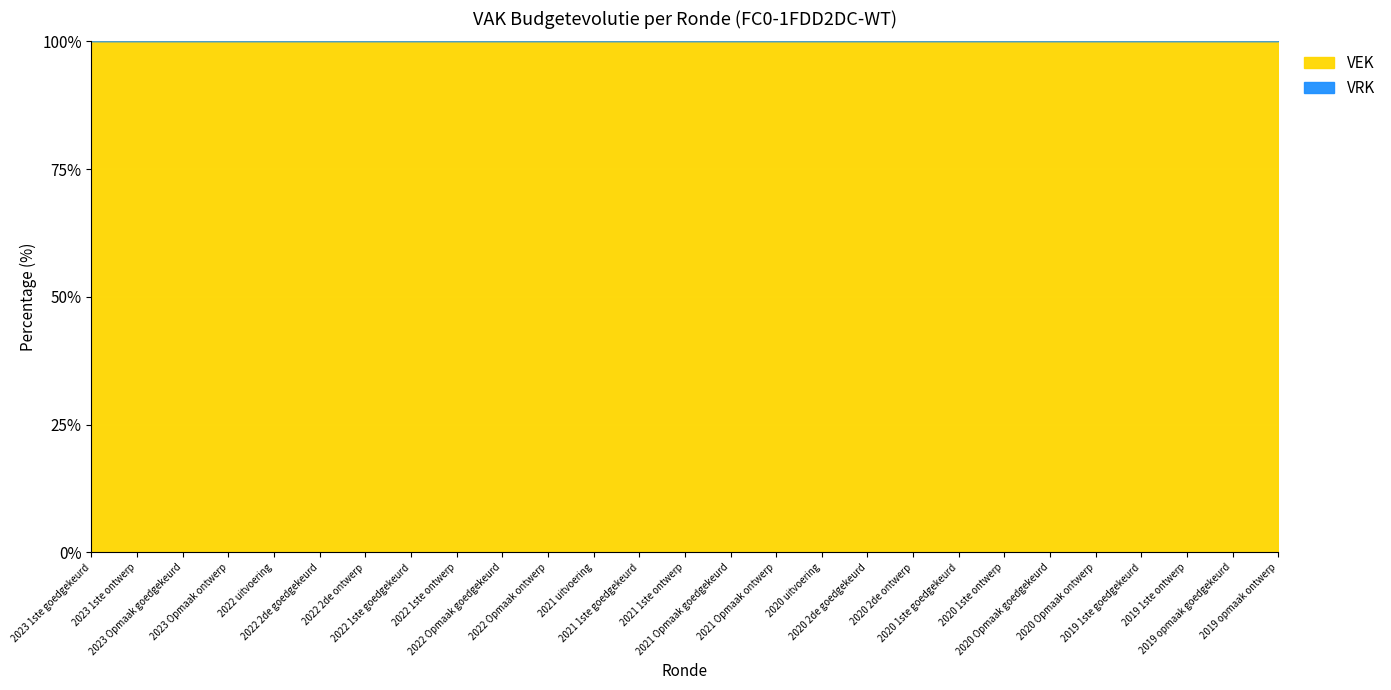

Reading left to right, extract all data points from this chart.

VEK: 2023 1ste goedgekeurd=49777	2023 1ste ontwerp=49777	2023 Opmaak goedgekeurd=52899	2023 Opmaak ontwerp=52899	2022 uitvoering=54442	2022 2de goedgekeurd=48933	2022 2de ontwerp=48933	2022 1ste goedgekeurd=48933	2022 1ste ontwerp=48933	2022 Opmaak goedgekeurd=48508	2022 Opmaak ontwerp=48508	2021 uitvoering=54332	2021 1ste goedgekeurd=47859	2021 1ste ontwerp=47859	2021 Opmaak goedgekeurd=47271	2021 Opmaak ontwerp=47271	2020 uitvoering=62161	2020 2de goedgekeurd=60024	2020 2de ontwerp=59951	2020 1ste goedgekeurd=59951	2020 1ste ontwerp=59951	2020 Opmaak goedgekeurd=59143	2020 Opmaak ontwerp=59143	2019 1ste goedgekeurd=43234	2019 1ste ontwerp=43234	2019 opmaak goedgekeurd=43307	2019 opmaak ontwerp=43307
VRK: 2023 1ste goedgekeurd=0	2023 1ste ontwerp=0	2023 Opmaak goedgekeurd=0	2023 Opmaak ontwerp=0	2022 uitvoering=0	2022 2de goedgekeurd=0	2022 2de ontwerp=0	2022 1ste goedgekeurd=0	2022 1ste ontwerp=0	2022 Opmaak goedgekeurd=0	2022 Opmaak ontwerp=0	2021 uitvoering=0	2021 1ste goedgekeurd=0	2021 1ste ontwerp=0	2021 Opmaak goedgekeurd=0	2021 Opmaak ontwerp=0	2020 uitvoering=0	2020 2de goedgekeurd=0	2020 2de ontwerp=0	2020 1ste goedgekeurd=0	2020 1ste ontwerp=0	2020 Opmaak goedgekeurd=0	2020 Opmaak ontwerp=0	2019 1ste goedgekeurd=0	2019 1ste ontwerp=0	2019 opmaak goedgekeurd=0	2019 opmaak ontwerp=0